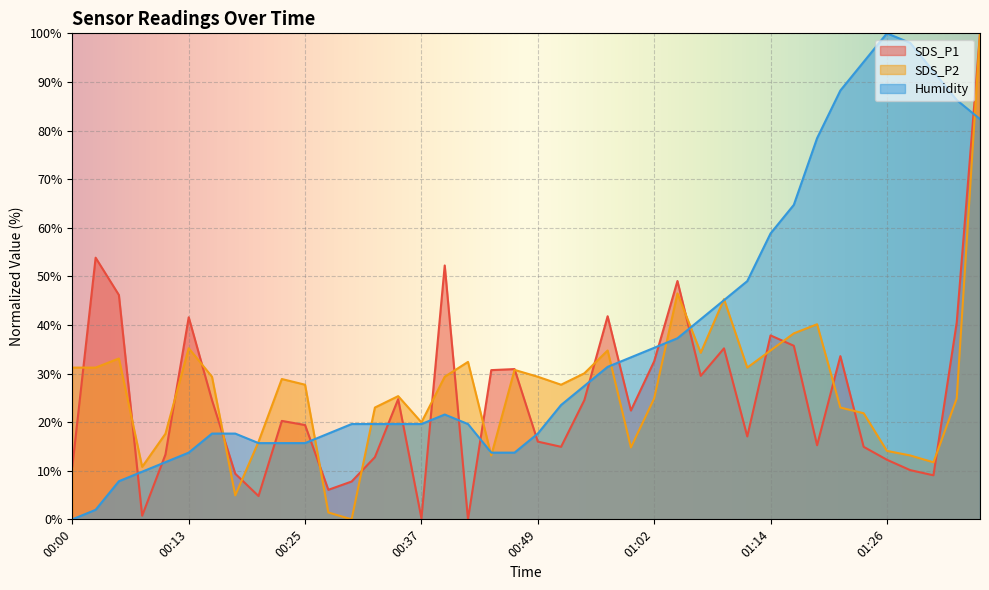

Does the chart display data point markers on the line(s)?

No